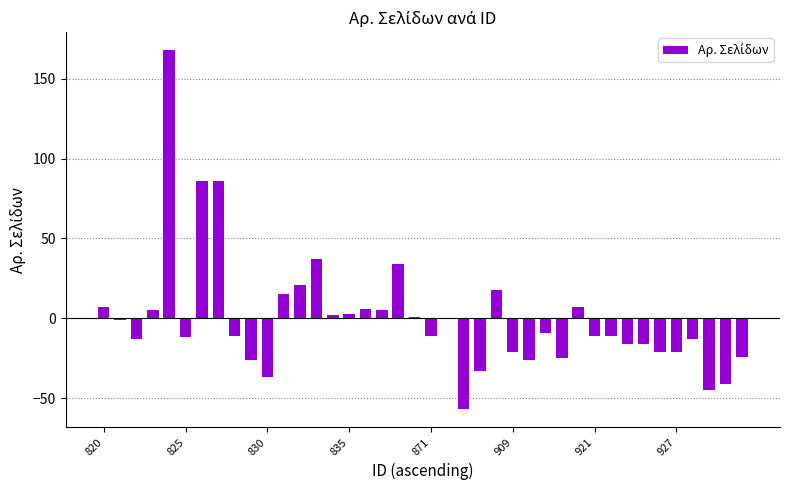

Are the bars horizontal?

No